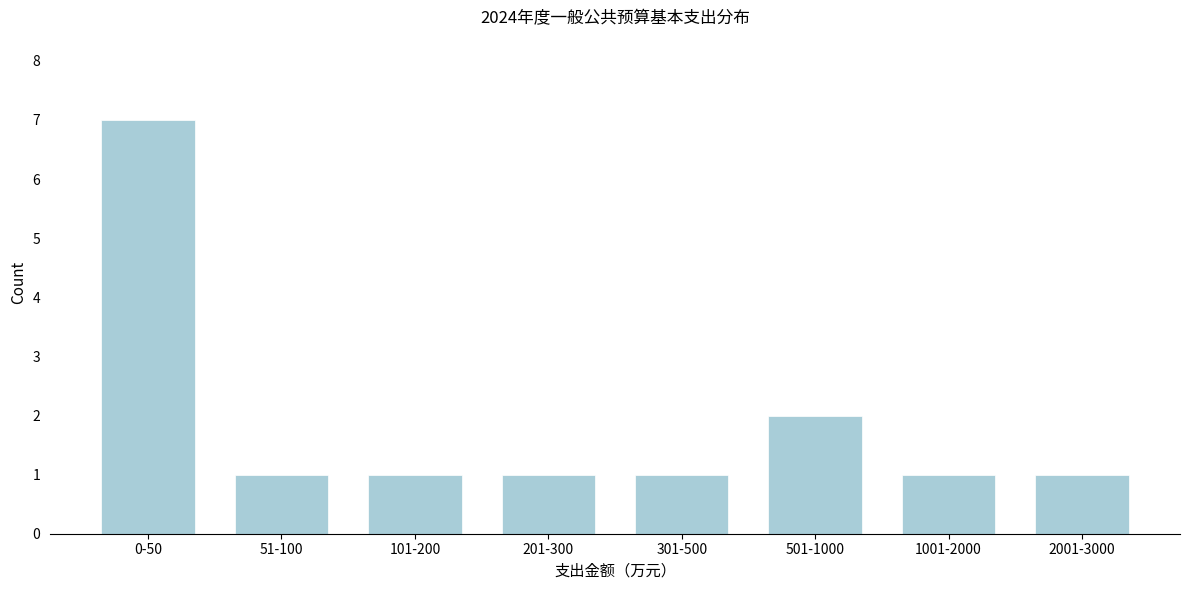

Reading left to right, what are all the values shown in this chart?

7	1	1	1	1	2	1	1